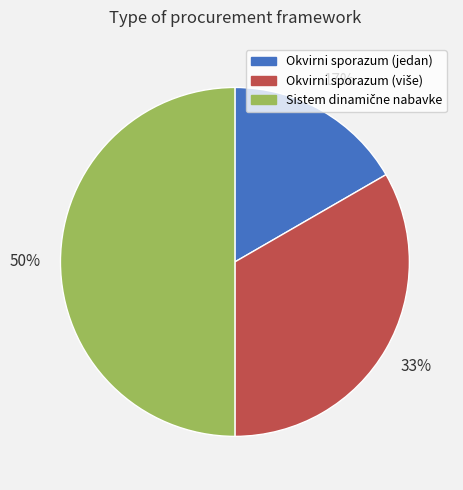

To the nearest percent, what is the average slice percentage?

33%